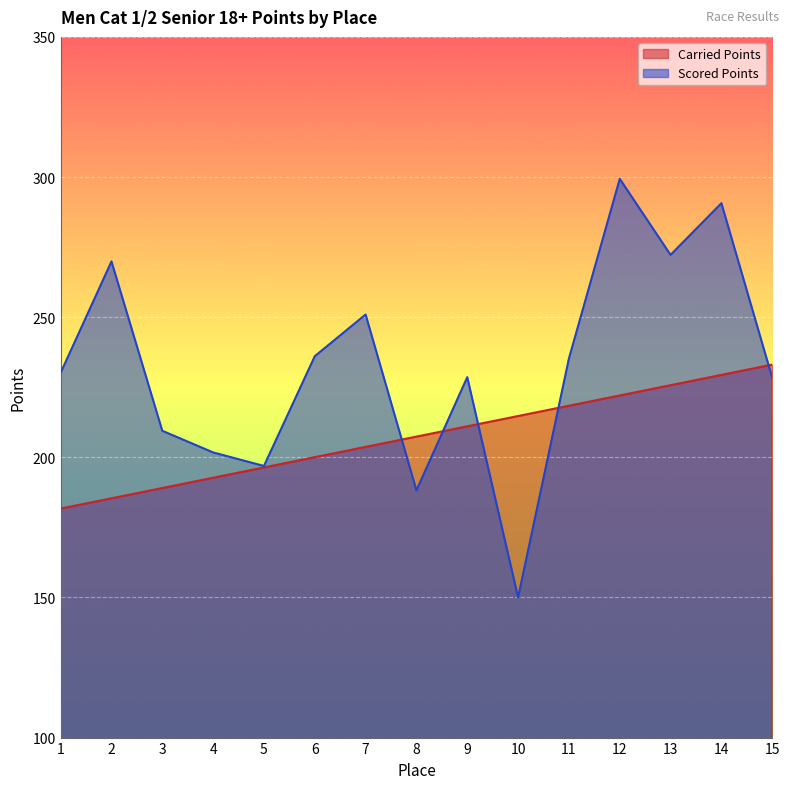

How many times do Carried Points and Scored Points cross each other?

5